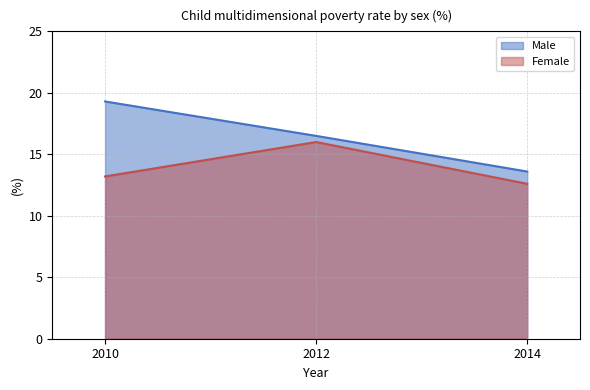

Is it true that Male equals 25.7 at 2010?

False